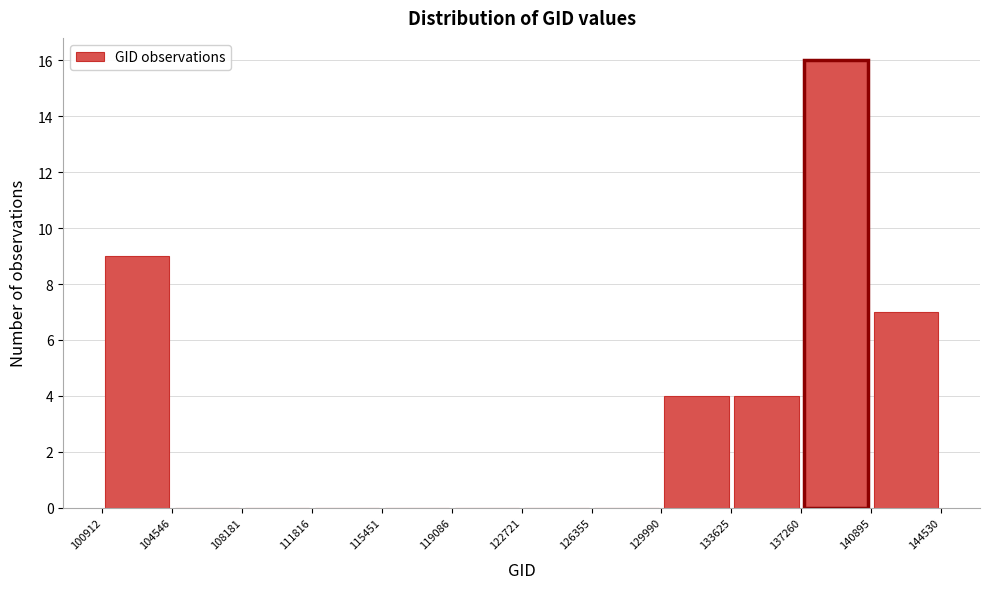

Reading left to right, list every bar in this chart as the range it spans on the x-axis followed by its height. The values are not printed on the chart, so give them approximately, as read against the axis.

100912 to 104546: 9
104546 to 108181: 0
108181 to 111816: 0
111816 to 115451: 0
115451 to 119086: 0
119086 to 122721: 0
122721 to 126355: 0
126355 to 129990: 0
129990 to 133625: 4
133625 to 137260: 4
137260 to 140895: 16
140895 to 144530: 7